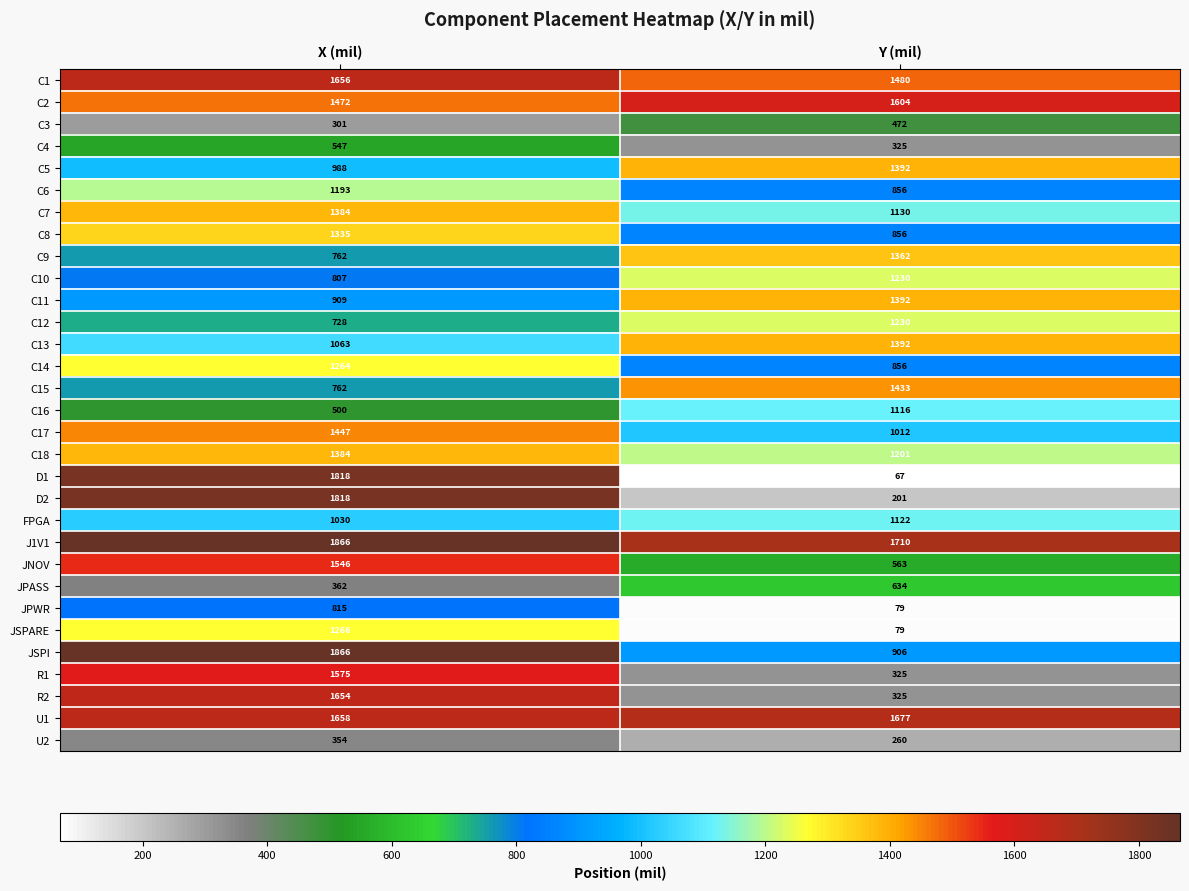

At which label is C9 closest to 1062?

X (mil)